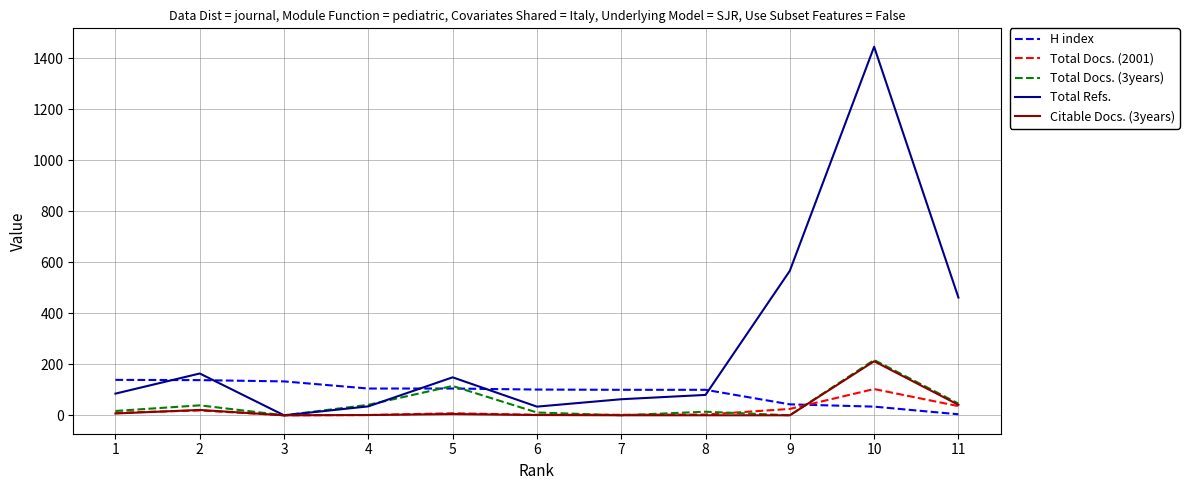

True or false: Total Docs. (2001) and H index intersect in this chart.

True